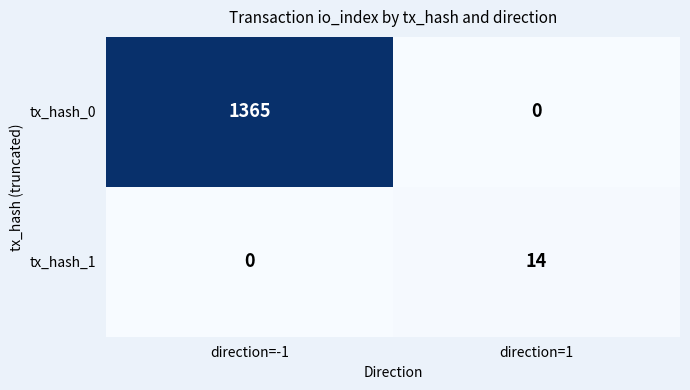

What is the difference between the maximum and minimum values in the tx_hash_1 series?

14